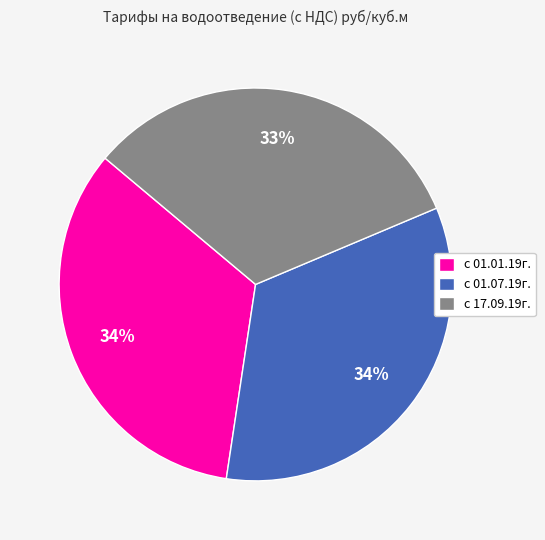

Which slice is the smallest?

с 17.09.19г.